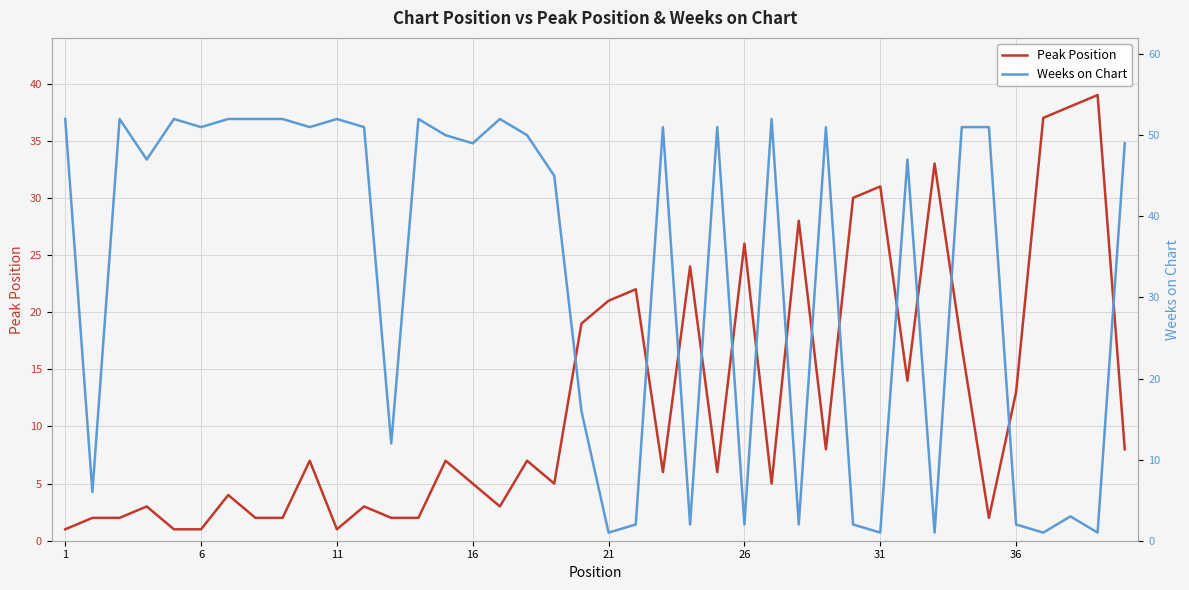

True or false: Peak Position has a value of 5 at 16.

True